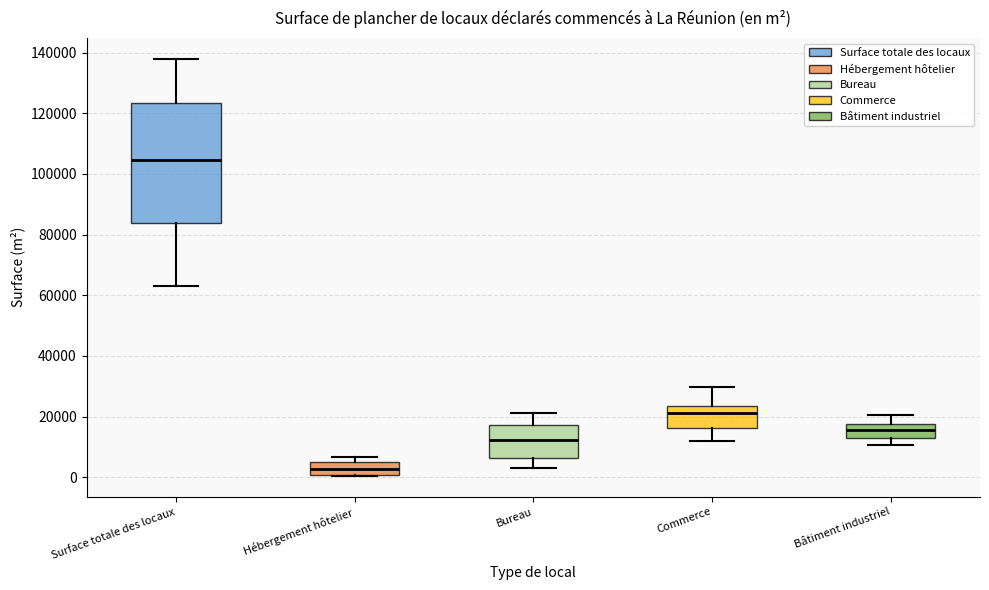

Which box's median line is the lowest?

Hébergement hôtelier